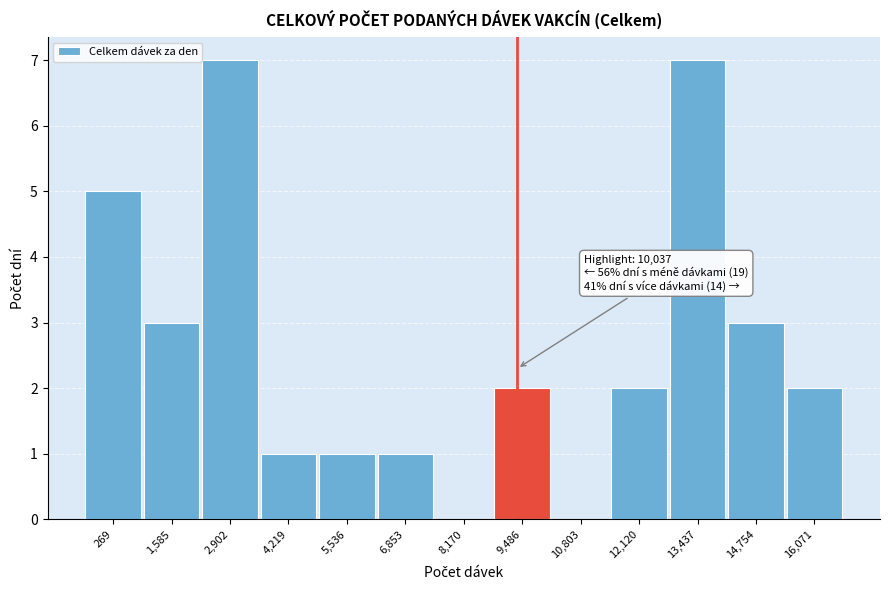

Reading left to right, what are all the values shown in this chart?

269=5	1,585=3	2,902=7	4,219=1	5,536=1	6,853=1	8,170=0	9,486=2	10,803=0	12,120=2	13,437=7	14,754=3	16,071=2